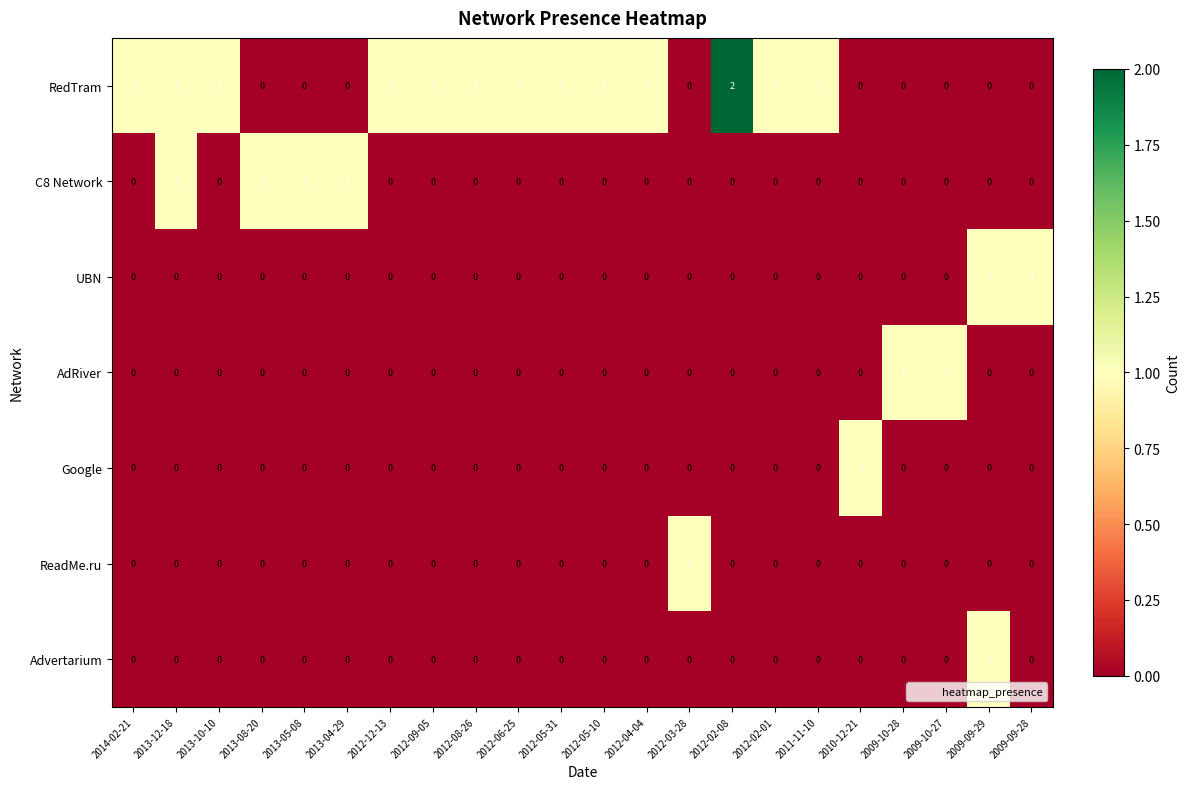

What is the sum of all C8 Network values?

4